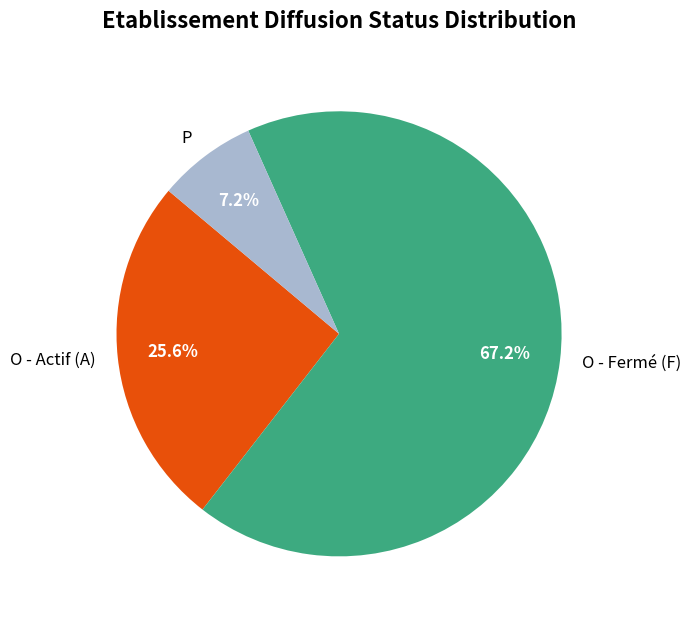

What is the ratio of the value at O - Fermé (F) to the value at P?

9.3